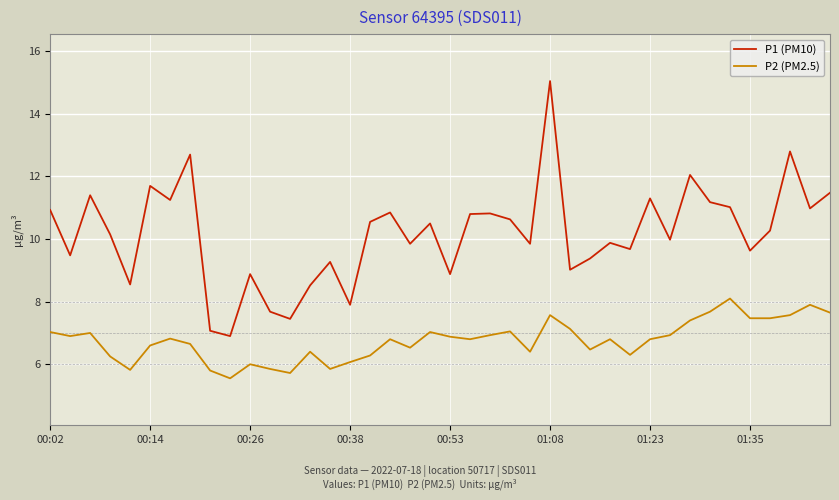

List the series in order of their peak value, lowest first.

P2 (PM2.5), P1 (PM10)